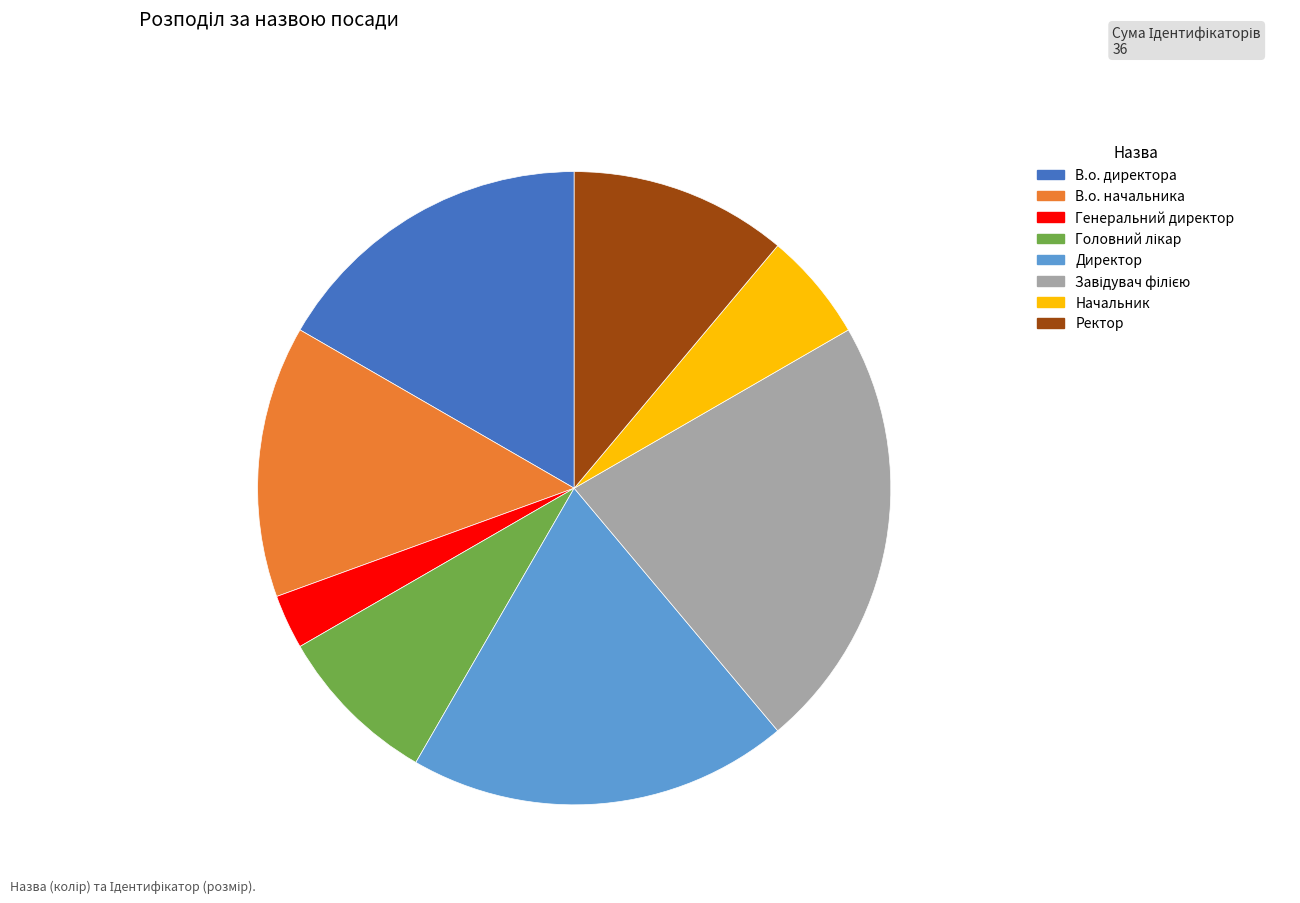

True or false: Директор accounts for 19% of the total.

True